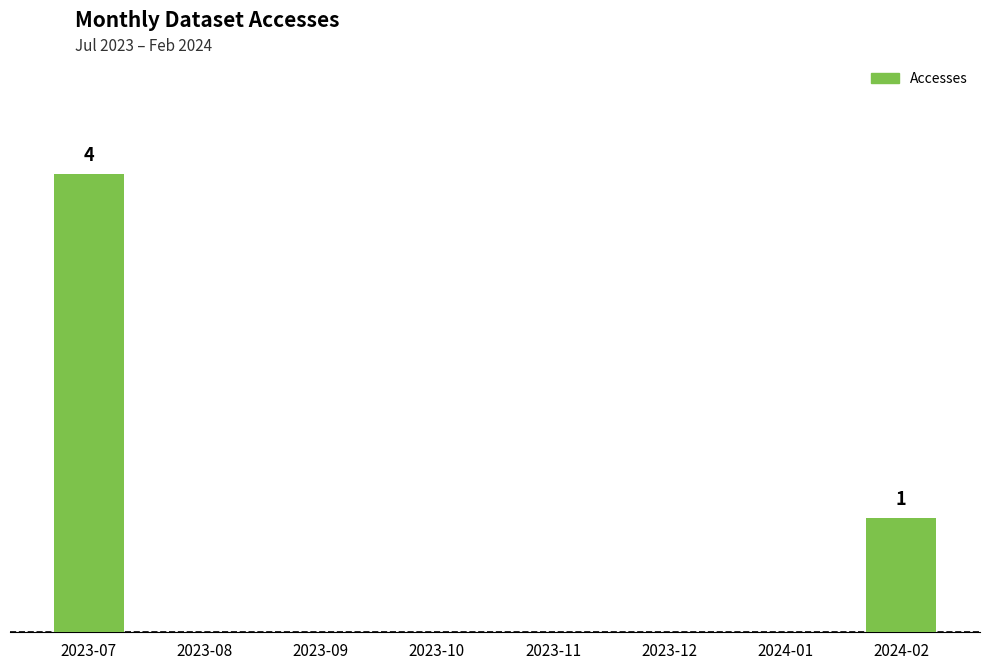

What is the label of the 3rd bar from the right?

2023-12